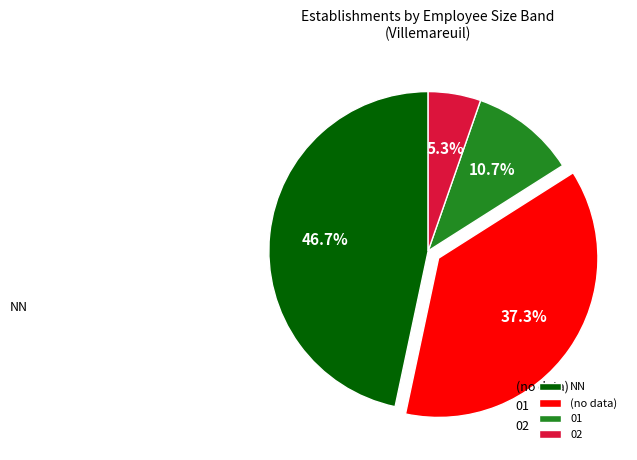

Is the sum of NN and 01 greater than half?

Yes